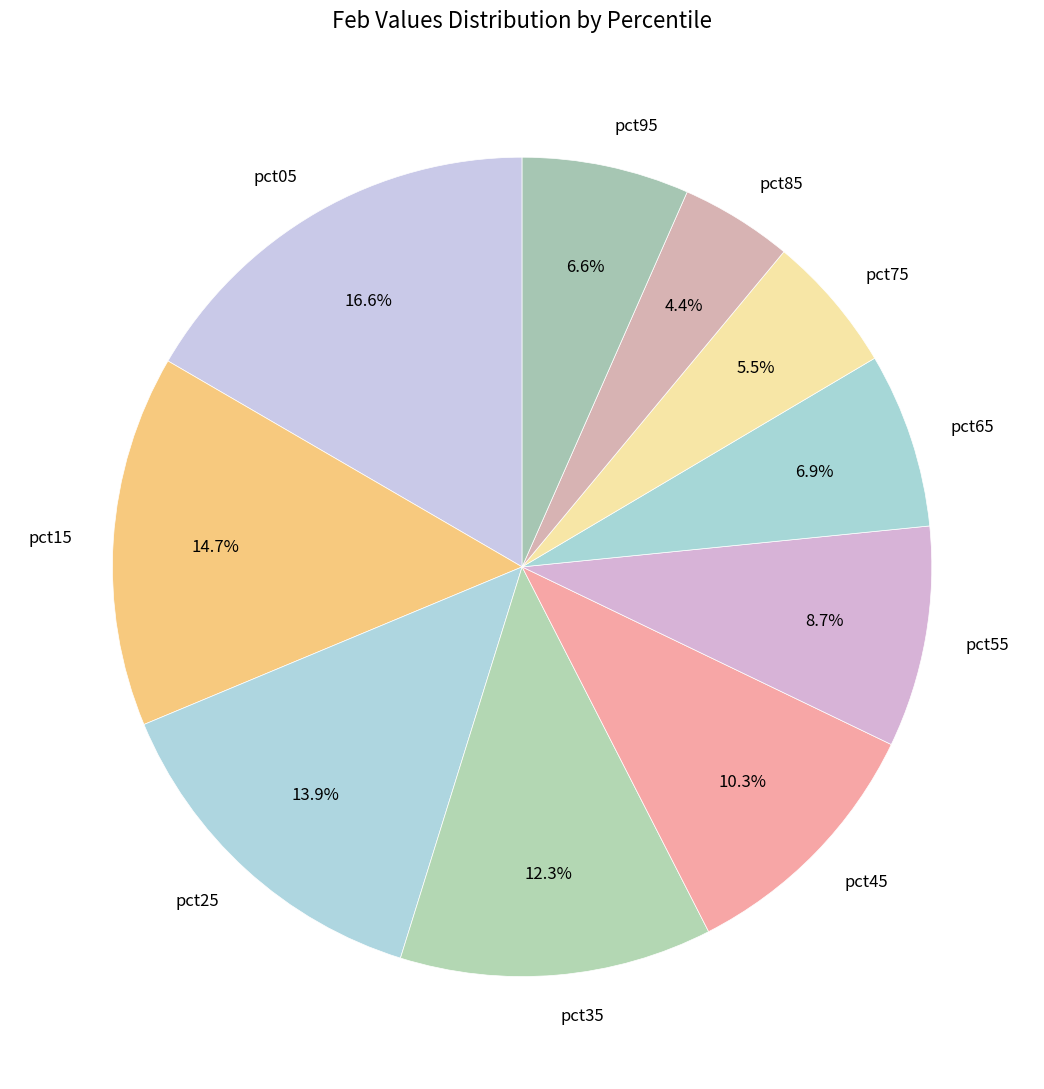

How much of the chart is everything except pct85?

95.6%